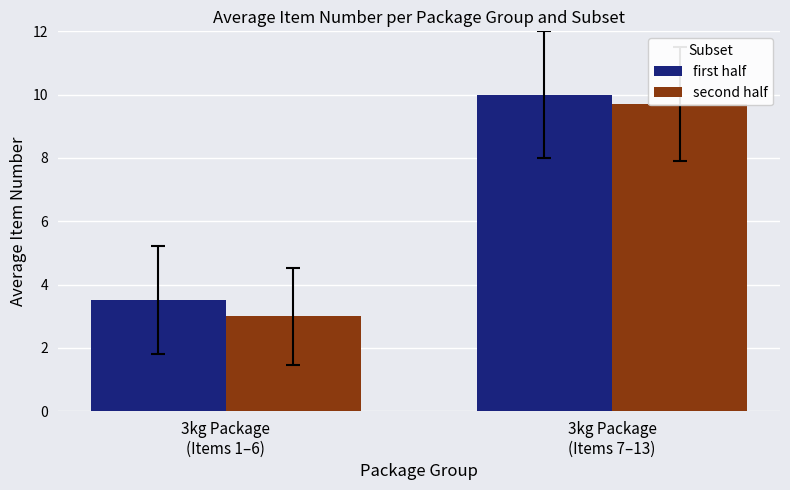

Reading left to right, transcribe all the data shown in this chart.

first half: 3kg Package
(Items 1–6)=3.5	3kg Package
(Items 7–13)=10.0
second half: 3kg Package
(Items 1–6)=3.0	3kg Package
(Items 7–13)=9.7